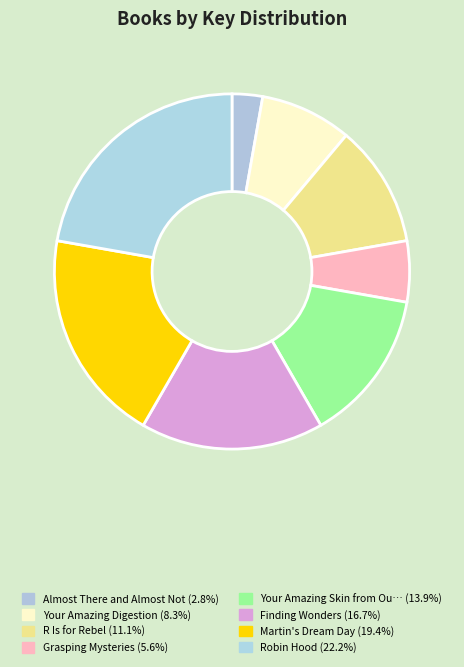

How many segments does this pie chart have?

8